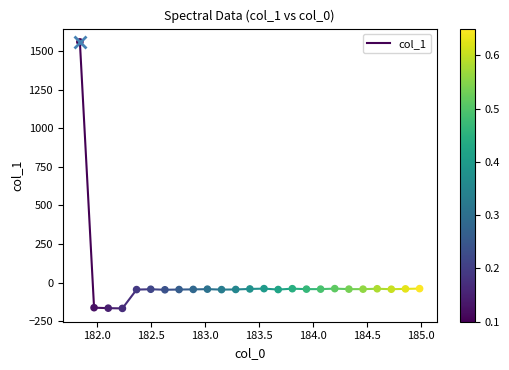

What is the range of X values (max minus min)?

3.1